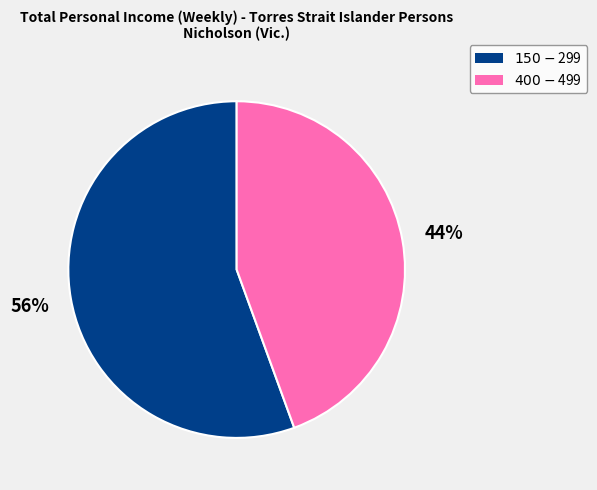

How many segments does this pie chart have?

2